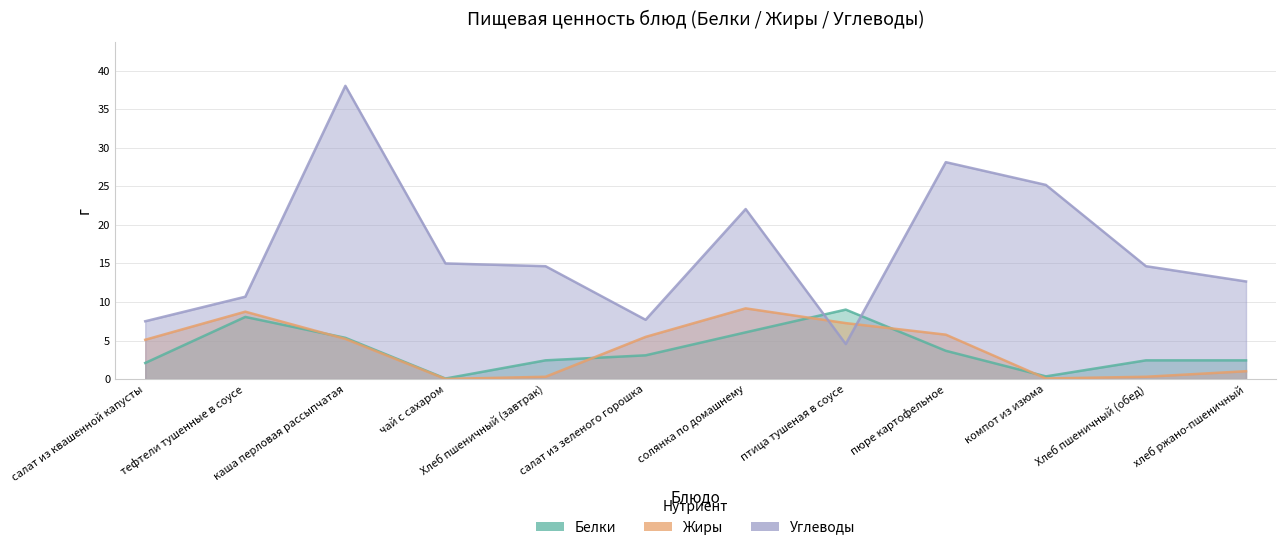

How many intersections are there between Углеводы and Белки?

2